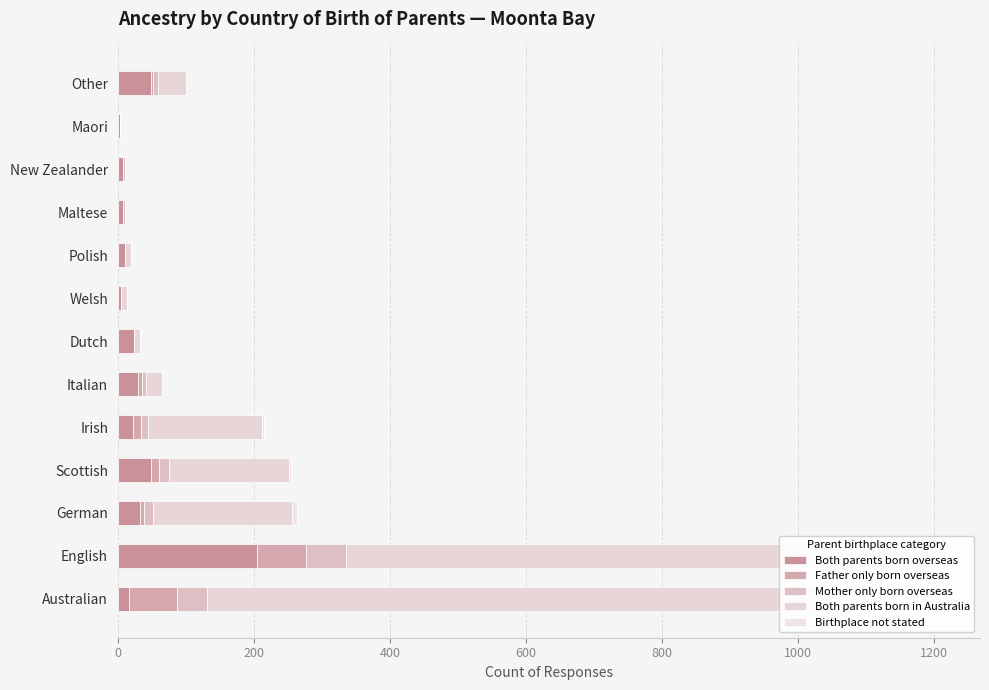

What are all the series names shown in the legend?

Both parents born overseas, Father only born overseas, Mother only born overseas, Both parents born in Australia, Birthplace not stated